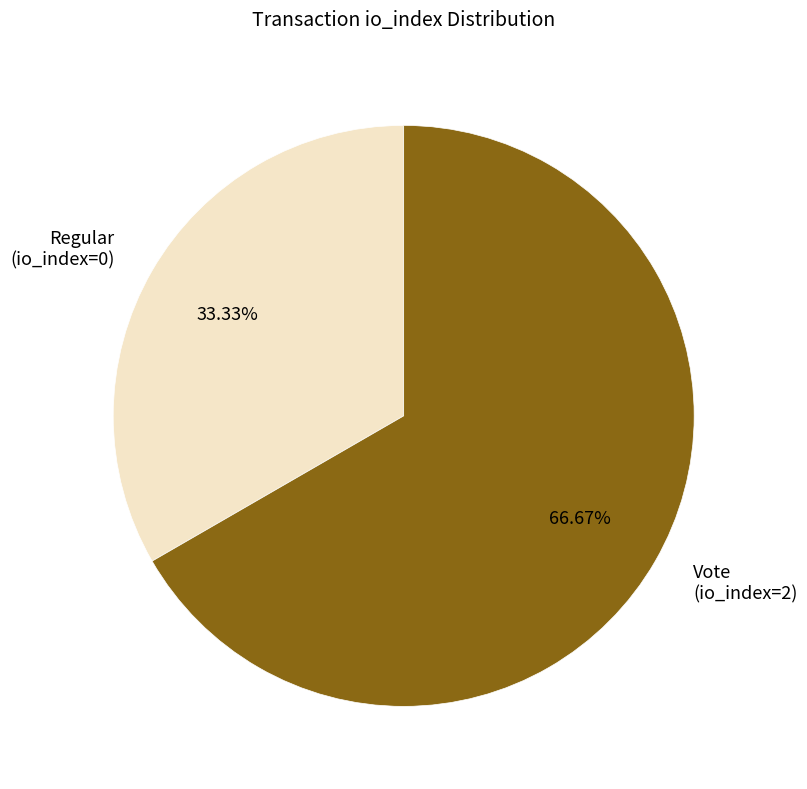

Count the number of slices in the pie.

2